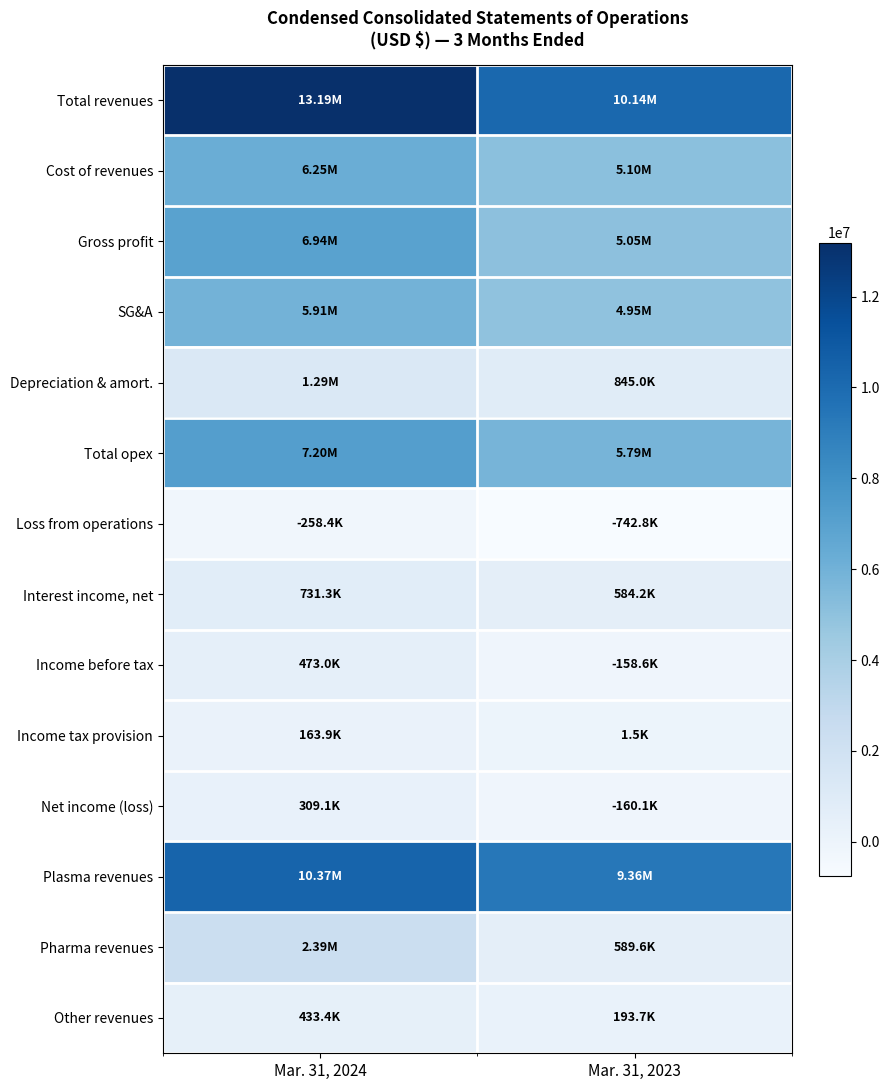

Which series changed the most between Mar. 31, 2024 and Mar. 31, 2023?

Total revenues